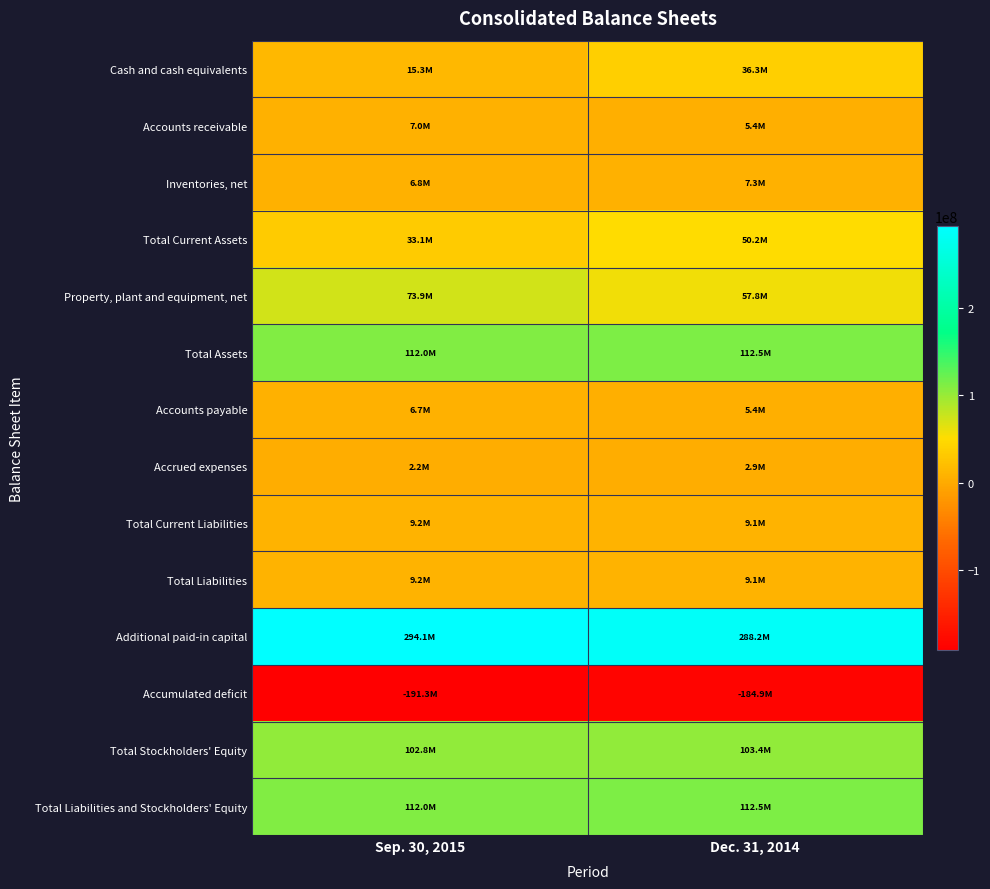

Reading left to right, what are all the values shown in this chart?

Cash and cash equivalents: Sep. 30, 2015=15250752	Dec. 31, 2014=36259252
Accounts receivable: Sep. 30, 2015=7029355	Dec. 31, 2014=5360400
Inventories, net: Sep. 30, 2015=6802023	Dec. 31, 2014=7314151
Total Current Assets: Sep. 30, 2015=33126891	Dec. 31, 2014=50225182
Property, plant and equipment, net: Sep. 30, 2015=73882133	Dec. 31, 2014=57825961
Total Assets: Sep. 30, 2015=111956372	Dec. 31, 2014=112461860
Accounts payable: Sep. 30, 2015=6715779	Dec. 31, 2014=5423905
Accrued expenses: Sep. 30, 2015=2171909	Dec. 31, 2014=2938316
Total Current Liabilities: Sep. 30, 2015=9189545	Dec. 31, 2014=9069161
Total Liabilities: Sep. 30, 2015=9189545	Dec. 31, 2014=9069161
Additional paid-in capital: Sep. 30, 2015=294082039	Dec. 31, 2014=288216882
Accumulated deficit: Sep. 30, 2015=-191348725	Dec. 31, 2014=-184857651
Total Stockholders' Equity: Sep. 30, 2015=102766827	Dec. 31, 2014=103392699
Total Liabilities and Stockholders' Equity: Sep. 30, 2015=111956372	Dec. 31, 2014=112461860